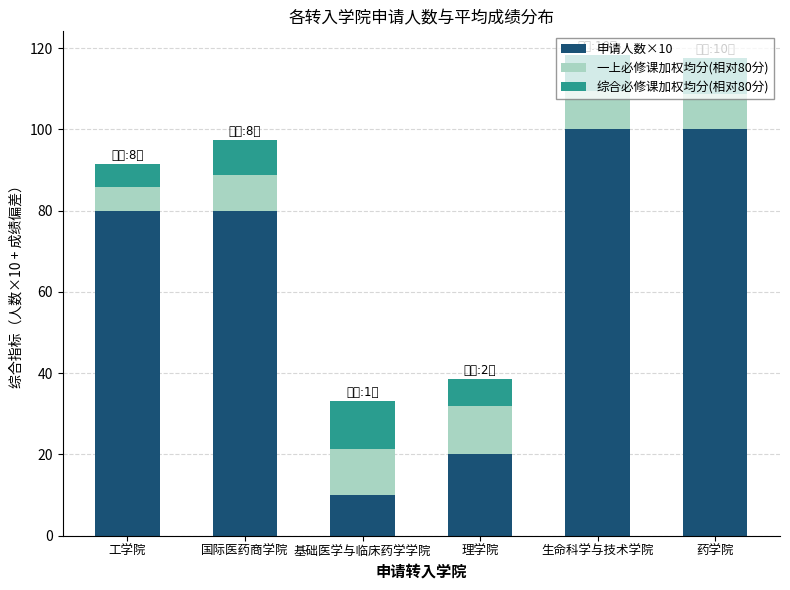

What is the difference between the maximum and minimum values in the 申请人数×10 series?

90.0